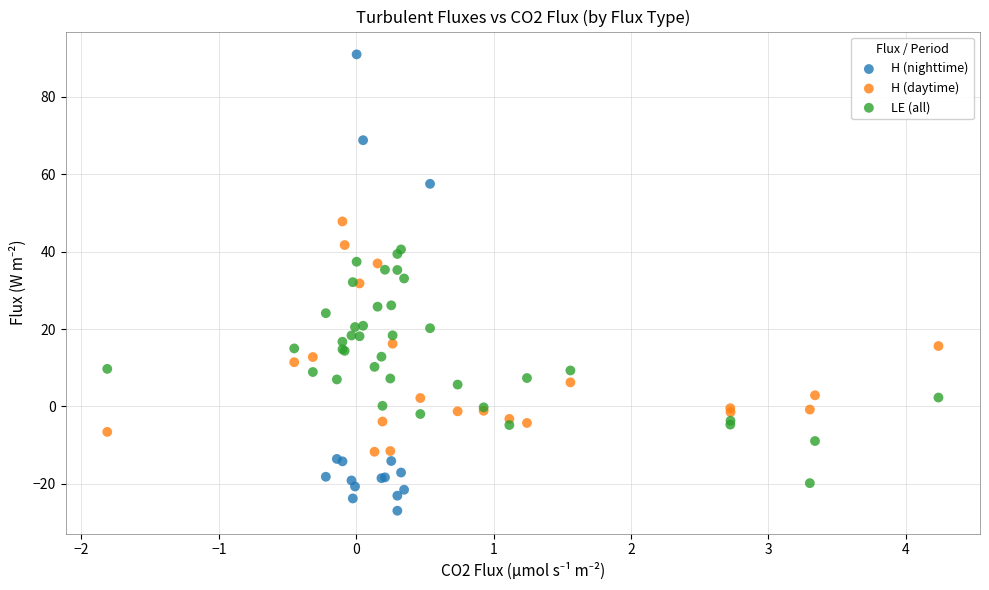

Which series has the largest Y range (max minus min)?

H (nighttime)